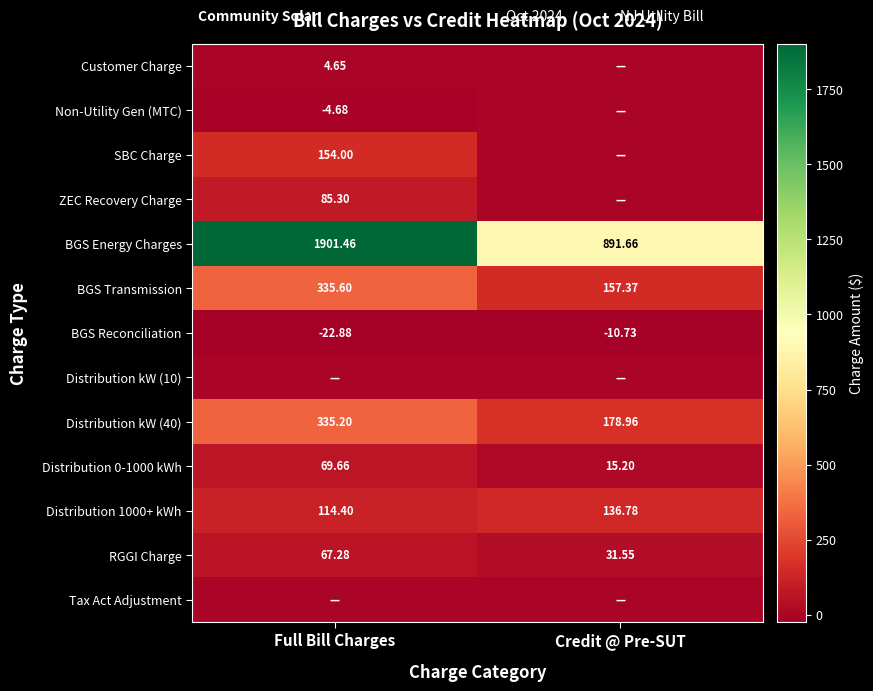

What is the total value across all series at Credit @ Pre-SUT?

1400.8